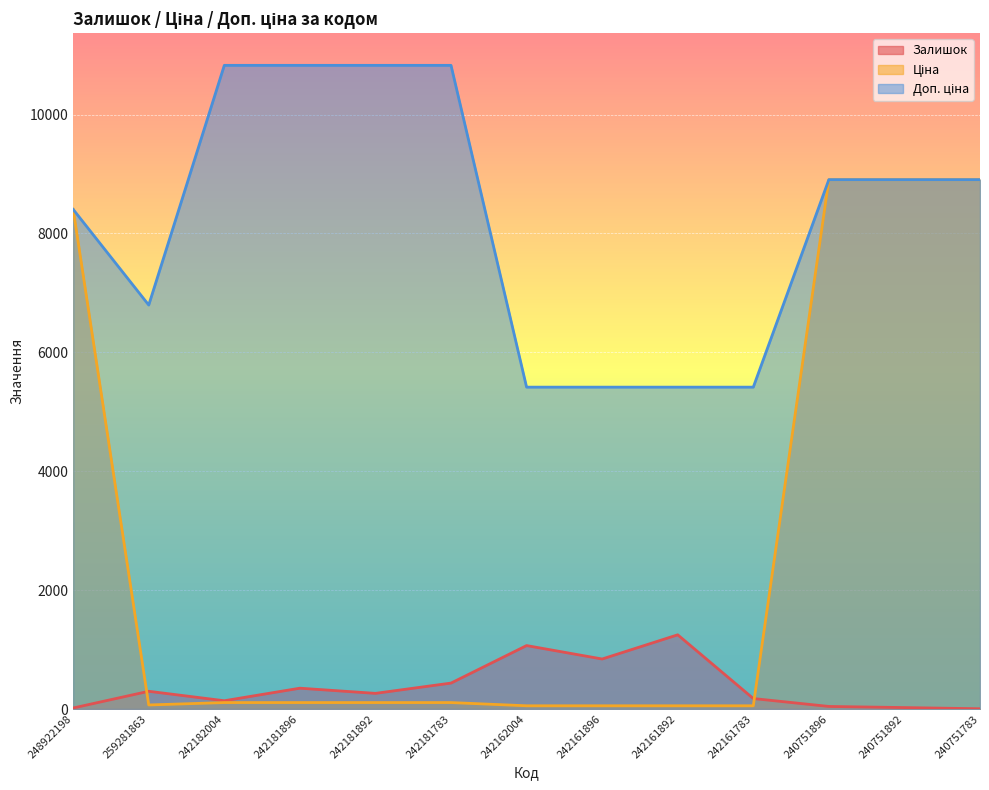

How many values in the Доп. ціна series exceed 8904?

7